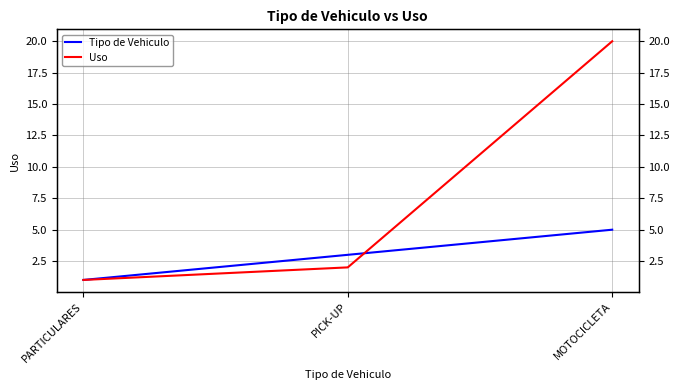

What is the label of the 1st point from the left?

PARTICULARES